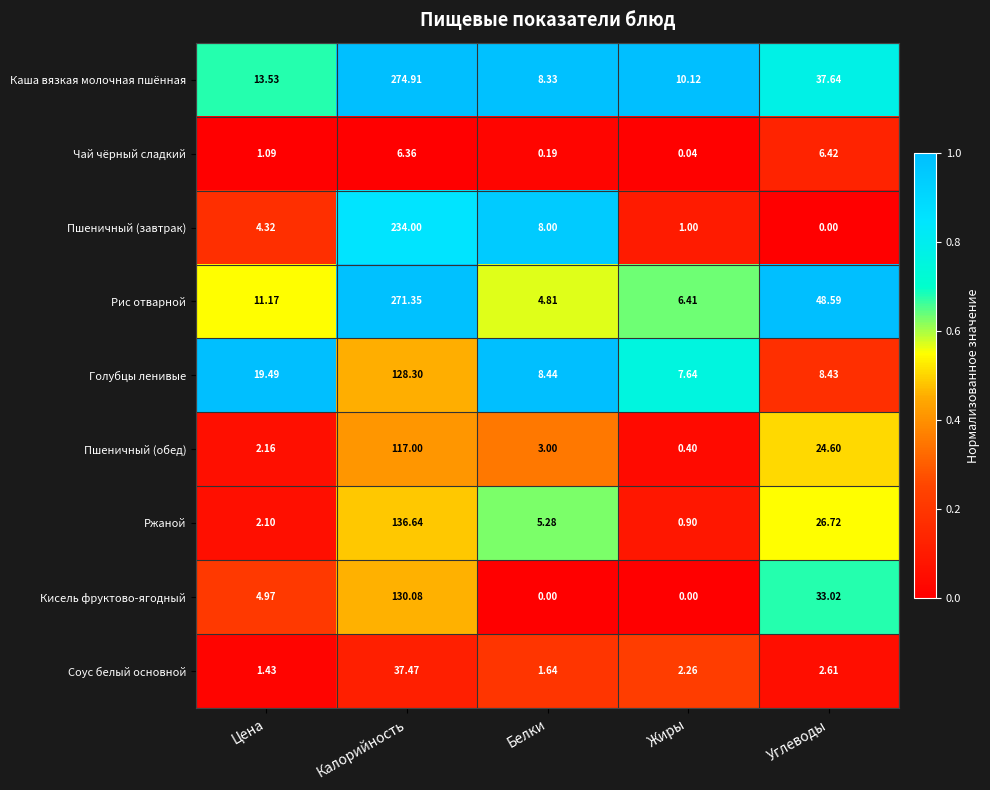

At which label is Кисель фруктово-ягодный closest to 65?

Углеводы